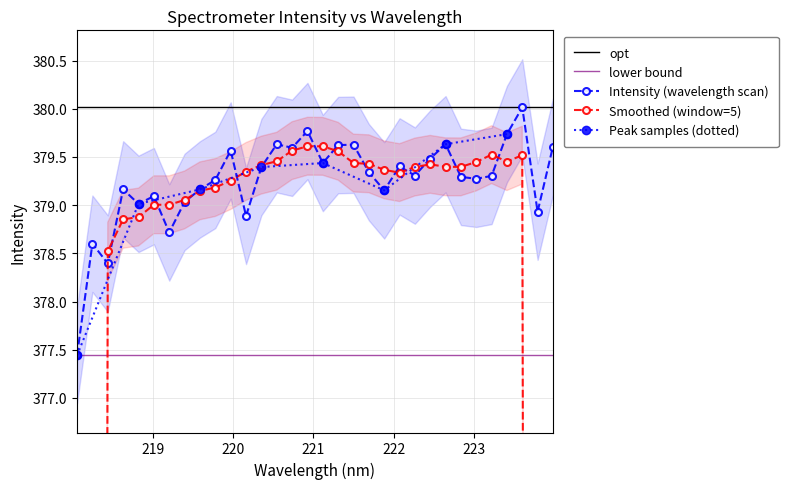

Rank the categories by value from highest to lowest.

223.5987, 220.9264, 223.408, 220.5444, 222.6447, 221.4993, 221.3083, 223.9802, 220.7354, 219.9712, 222.4538, 221.1174, 222.0721, 220.3533, 221.6902, 222.263, 223.2172, 222.8355, 223.0264, 219.7801, 218.6332, 219.589, 221.8812, 219.0156, 219.3979, 218.8244, 223.7895, 220.1623, 219.2067, 218.2508, 218.442, 218.0596